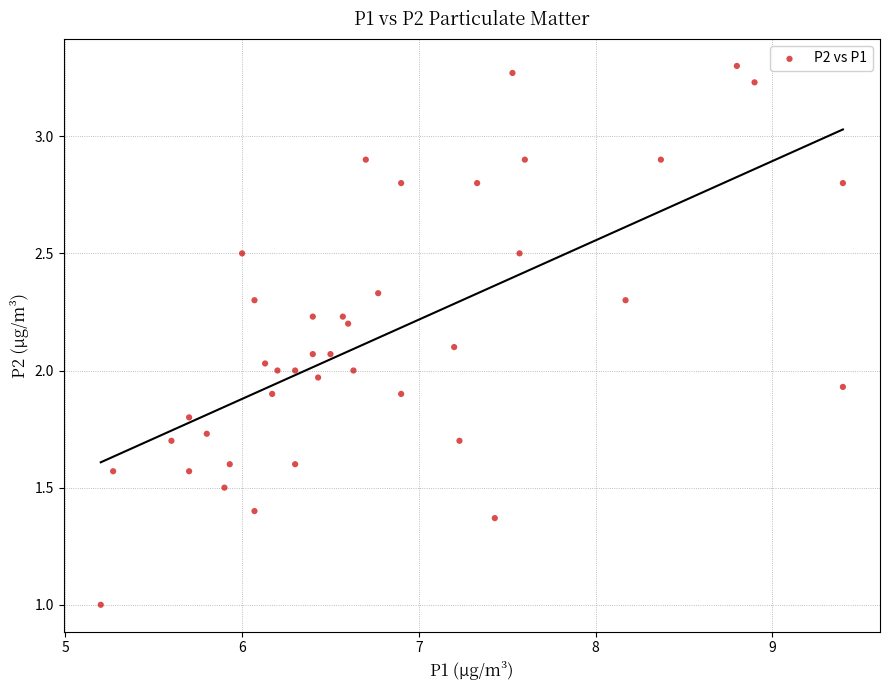

What is the range of X values (max minus min)?

4.2